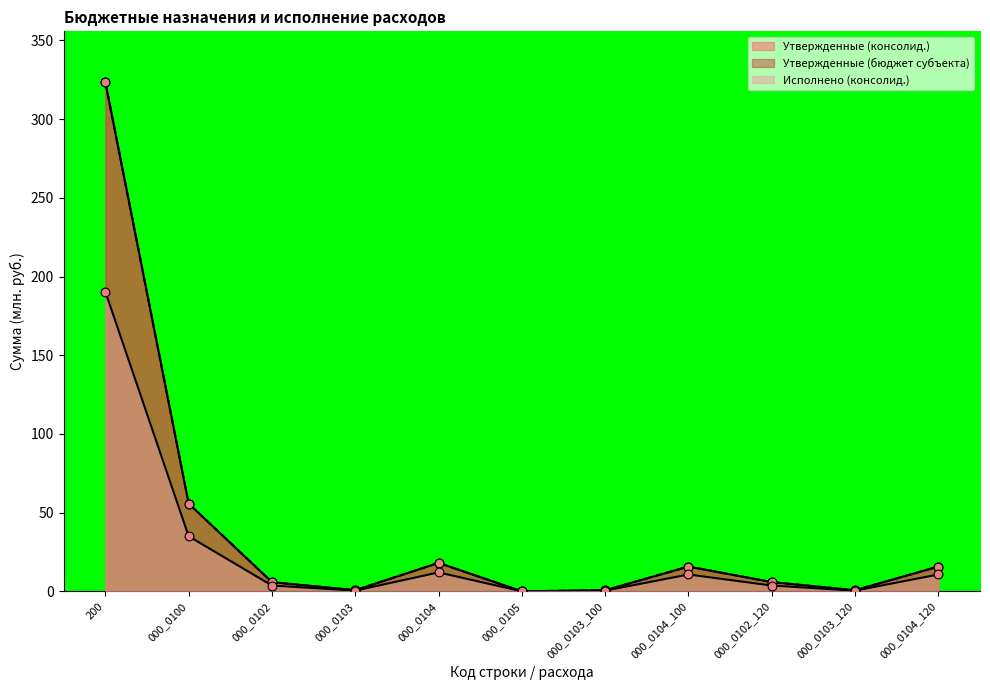

At how many categories does at least one series exceed 302?

1